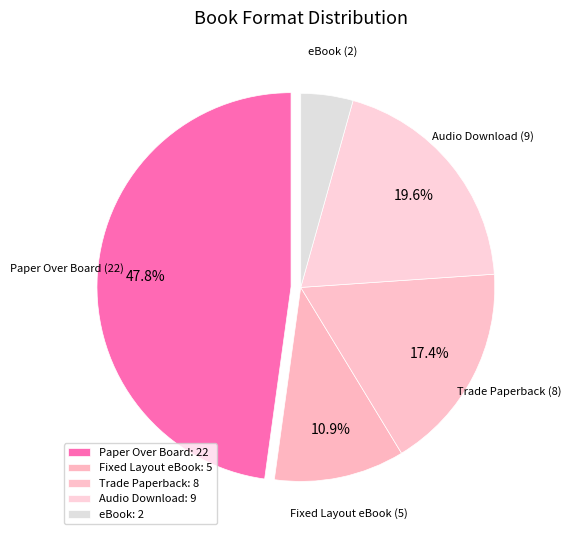

The Trade Paperback slice represents 17% of the pie. True or false?

True